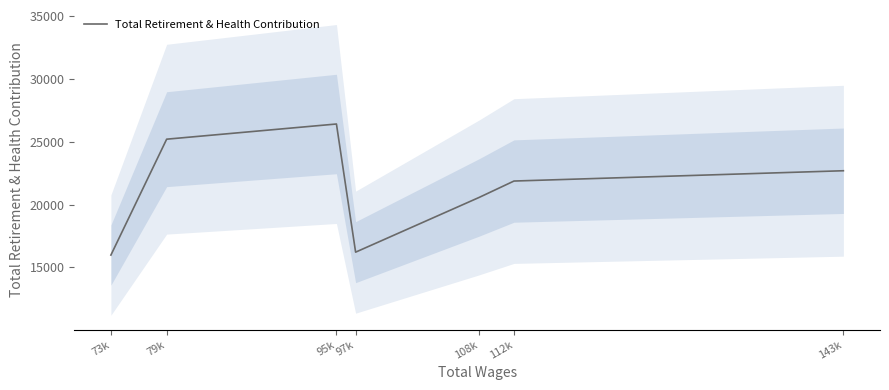

The value at 73k is 15974. True or false?

True